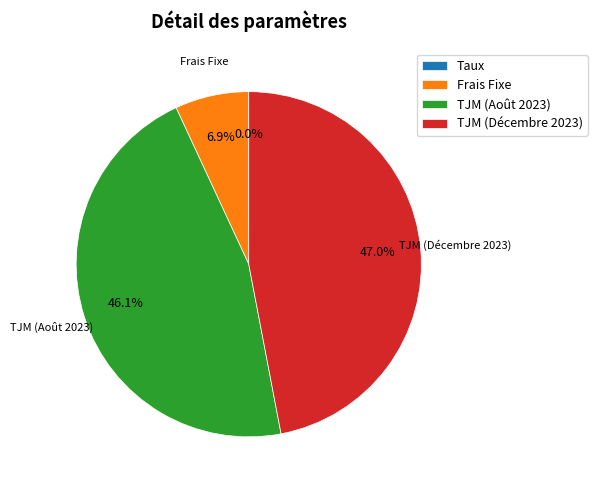

What percentage is the Frais Fixe slice, to the nearest percent?

7%